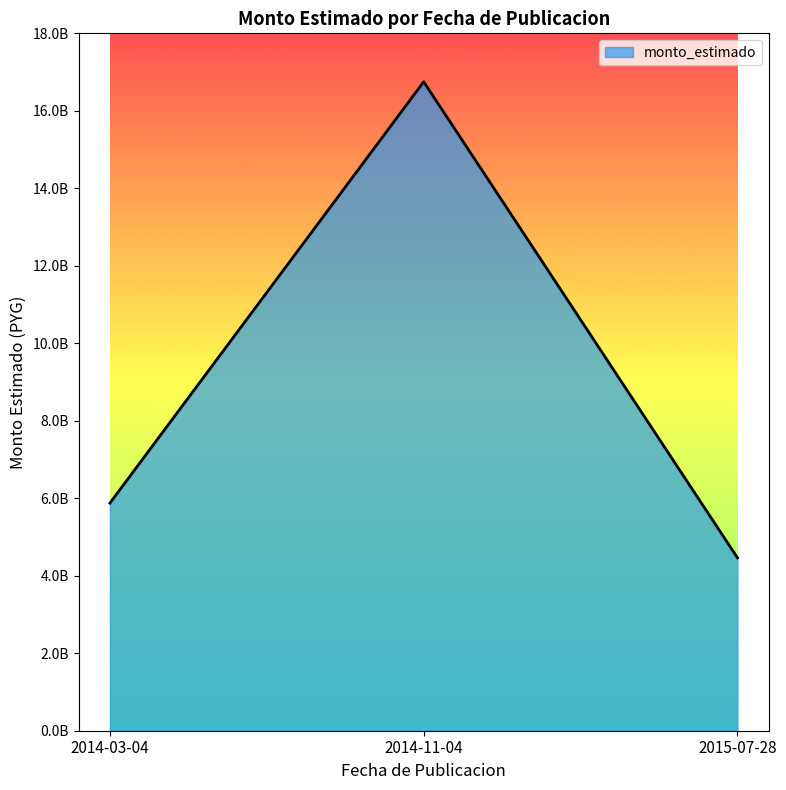

Does the chart have visible grid lines?

No